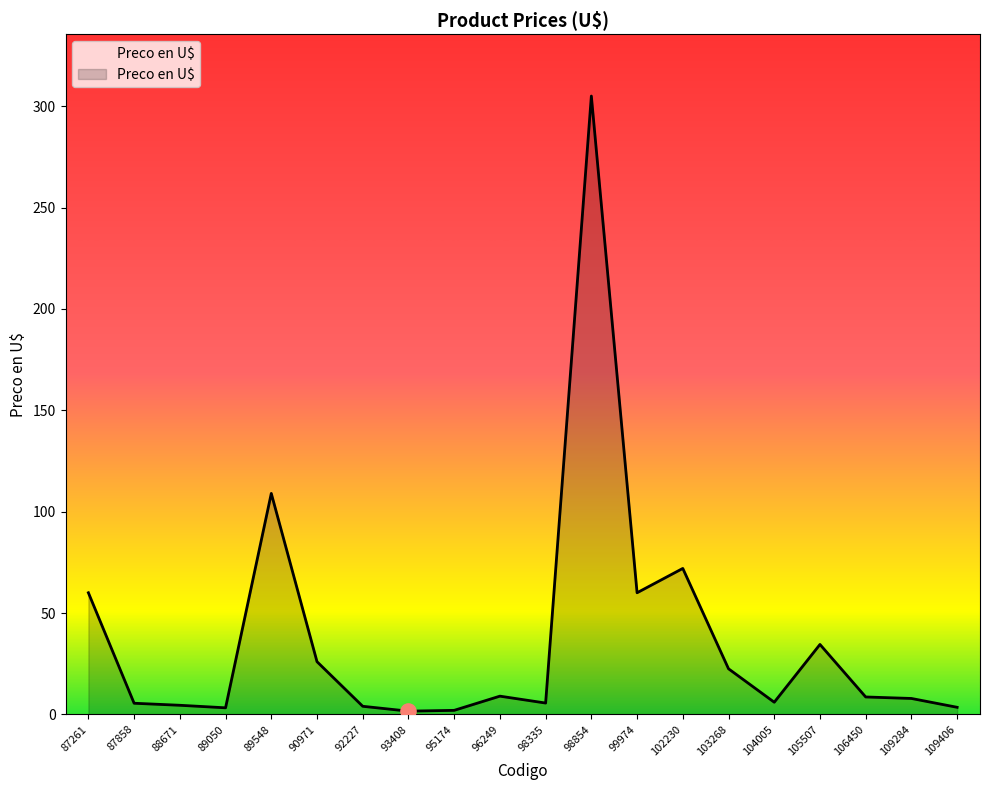

What is the change in value from 105507 to 109284?

-26.6